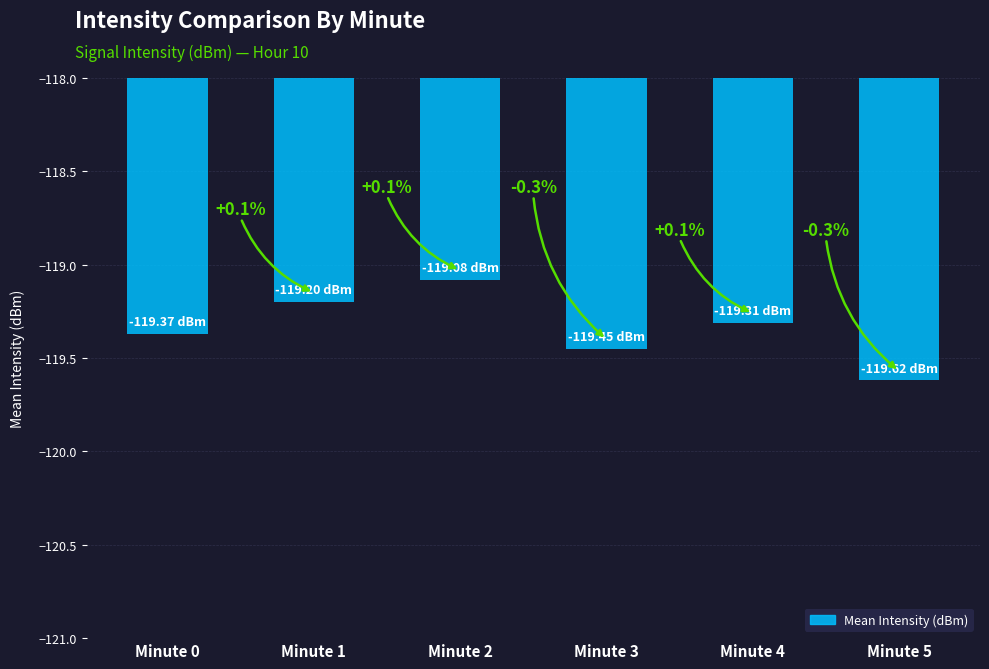

List the labels in order of value, smallest first.

Minute 5, Minute 3, Minute 0, Minute 4, Minute 1, Minute 2